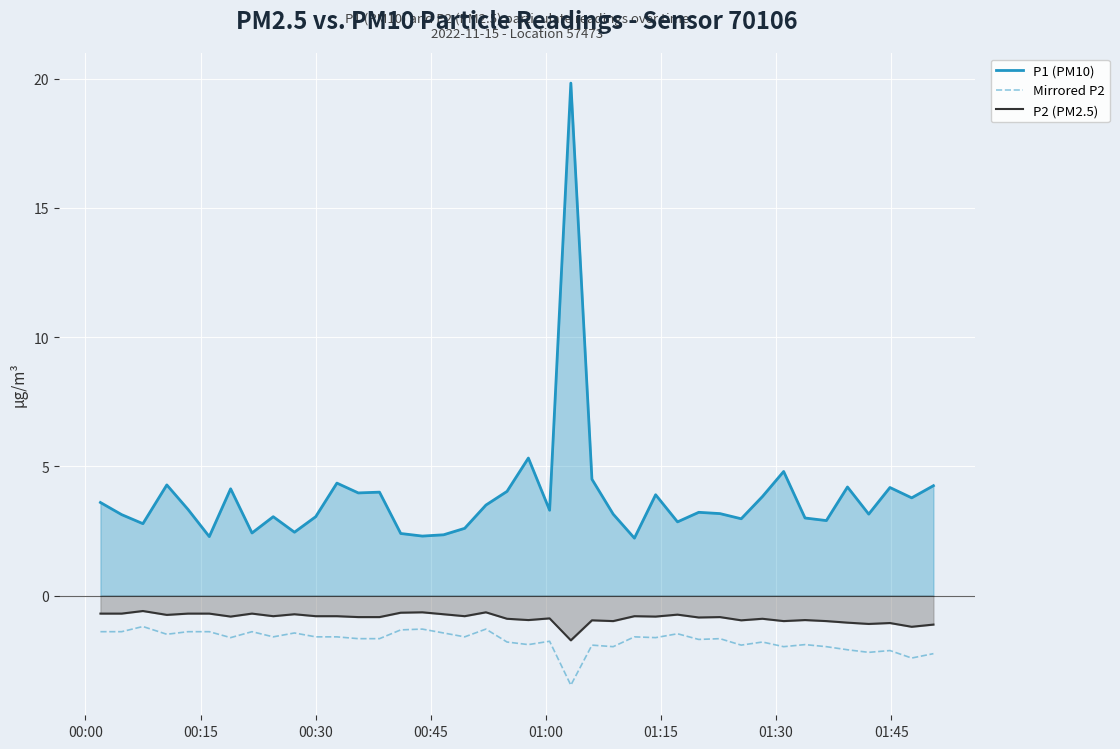

Which series has the widest spread of values?

P1 (PM10)